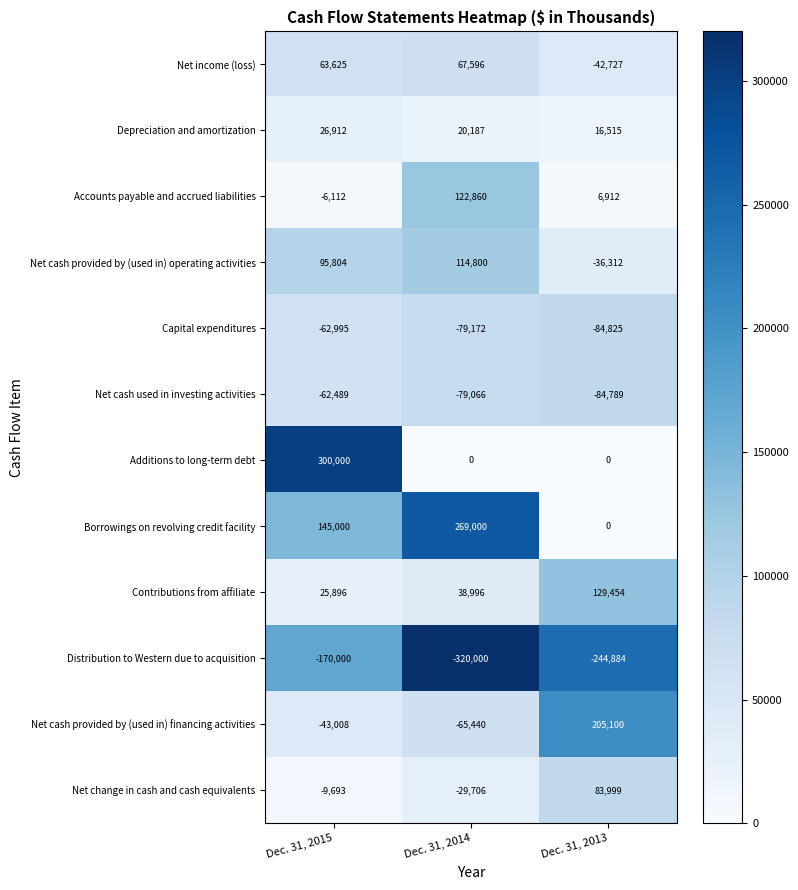

The Net cash used in investing activities series shows -57851 at Dec. 31, 2013. True or false?

False